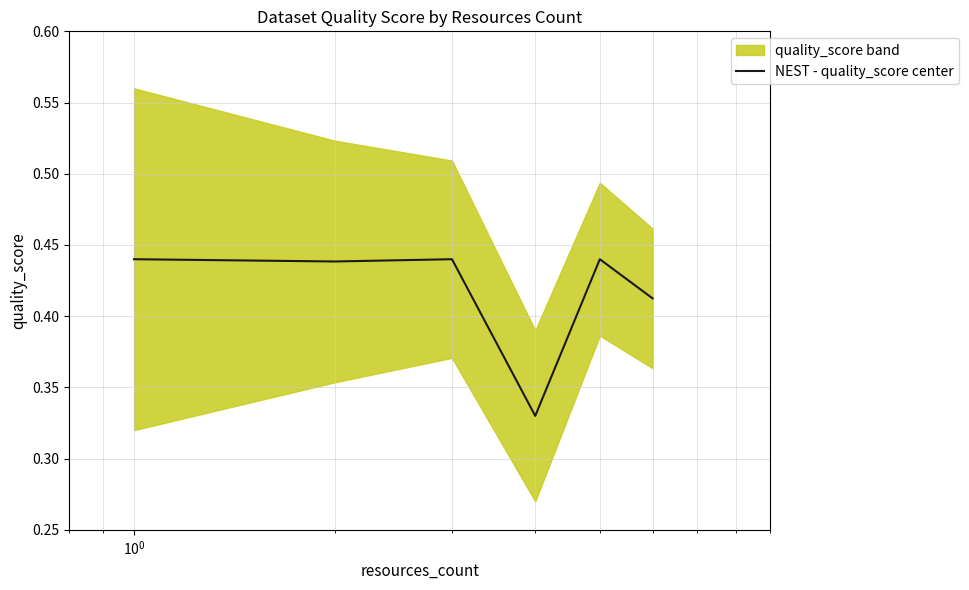

Count the values in the range 0 to 1.

6